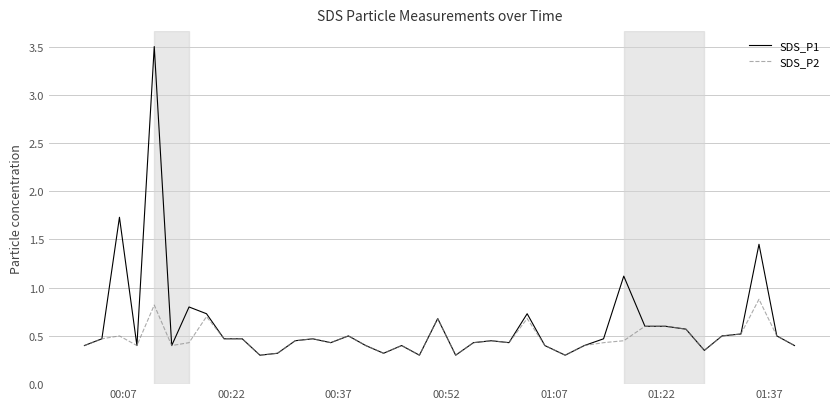

Which series has the largest range (max minus min)?

SDS_P1